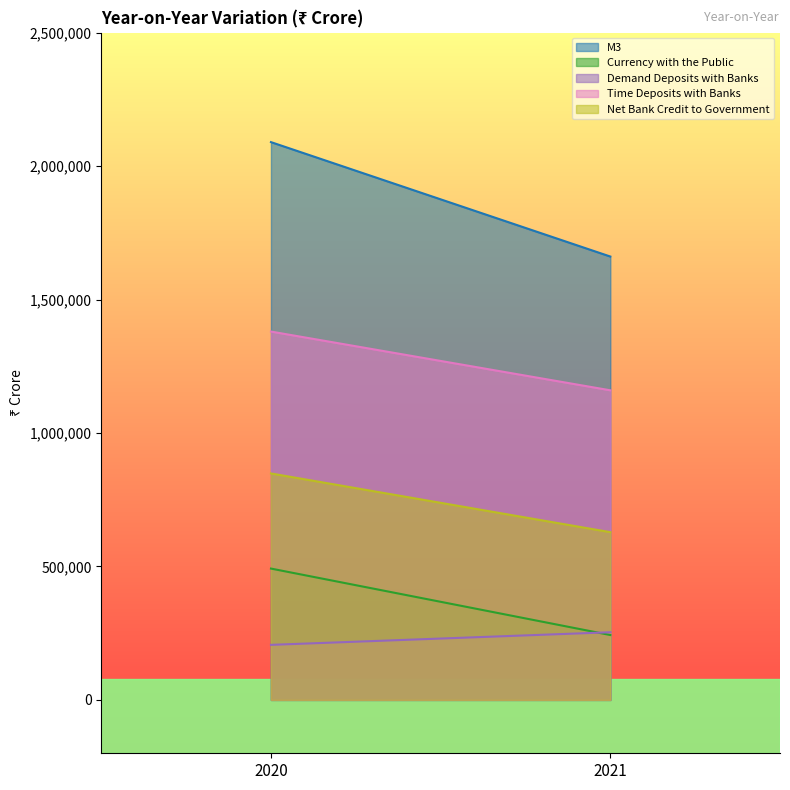

Reading left to right, what are all the values shown in this chart?

M3: 2020=2089959	2021=1661232
Currency with the Public: 2020=492082	2021=243054
Demand Deposits with Banks: 2020=206233	2021=253512
Time Deposits with Banks: 2020=1380144	2021=1160008
Net Bank Credit to Government: 2020=848473	2021=628475